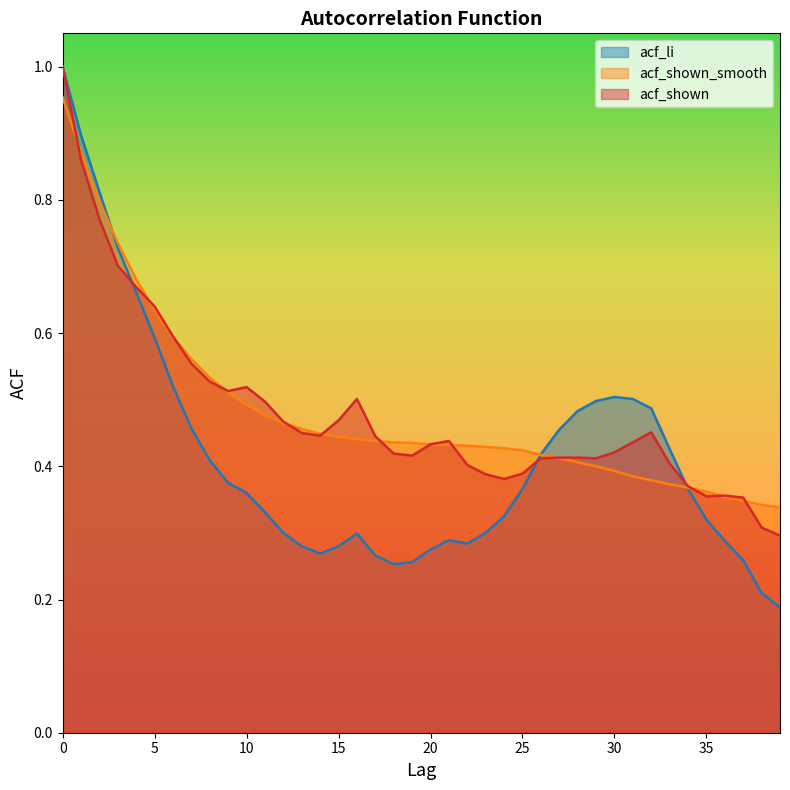

What is the average value of the acf_shown series?

0.5